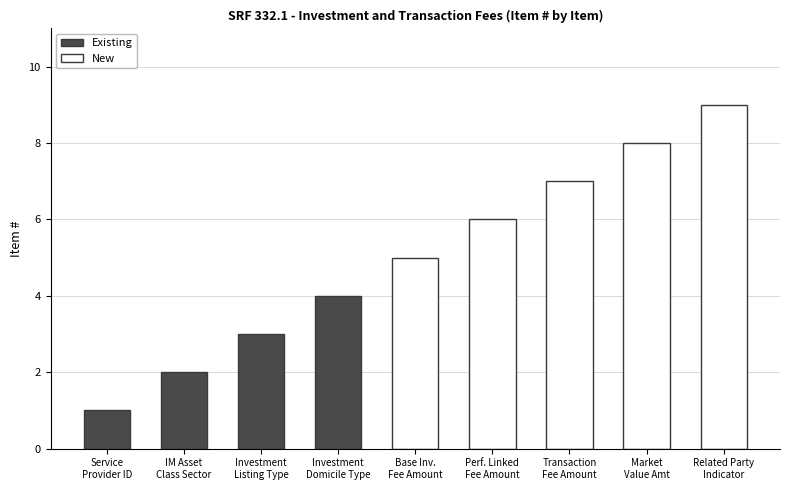

List the labels in order of value, largest first.

Related Party Indicator, Investment Market Value Amount, Transaction Fee Or Cost Amount, Performance Linked Investment Fee Or Cost, Base Investment Fee Or Cost Amount, Investment Domicile Type, Investment Listing Type, Investment Manager Asset Class Sector Type, Service Provider Identifier